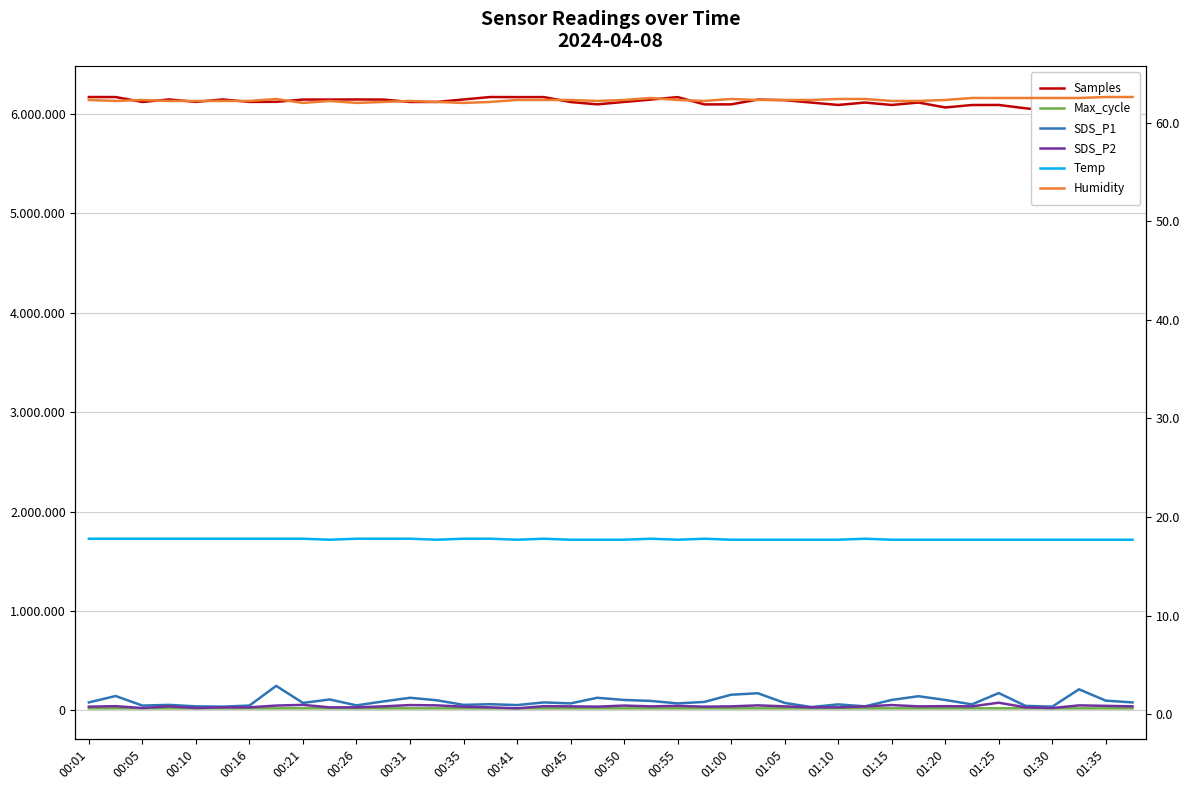

At how many categories does at least one series exceed 197178?

40